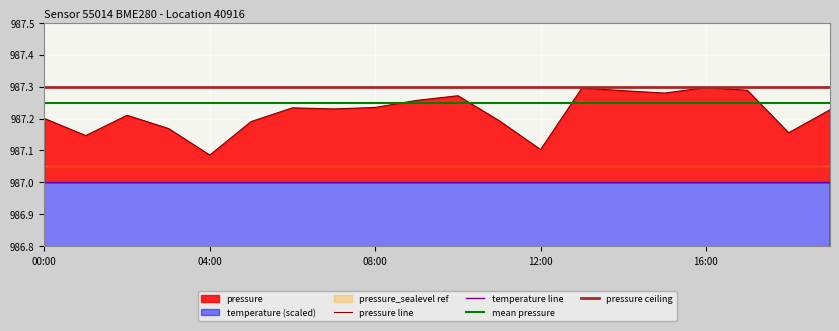

Which category has the lowest value in the pressure line series?

04:00